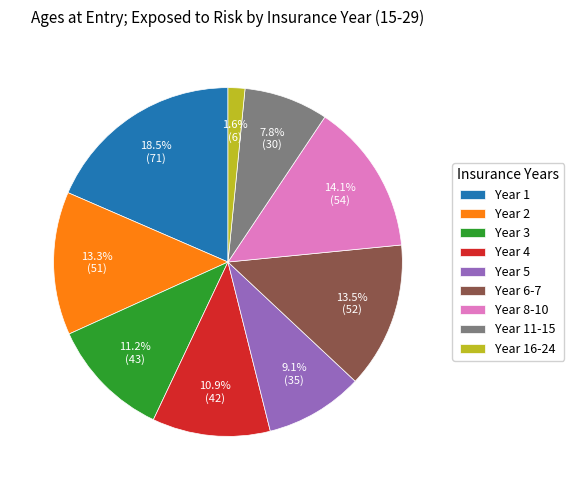

To the nearest percent, what is the average slice percentage?

11%